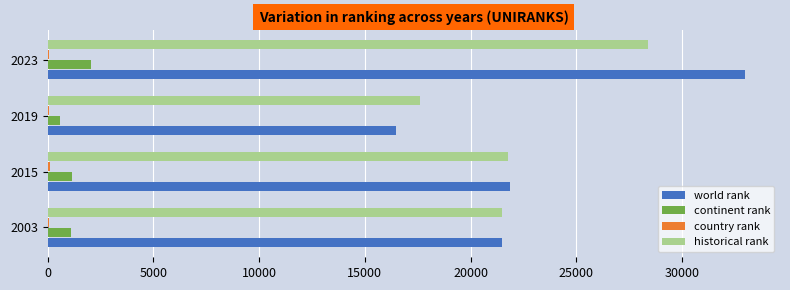

What is the maximum value for historical rank?

28415